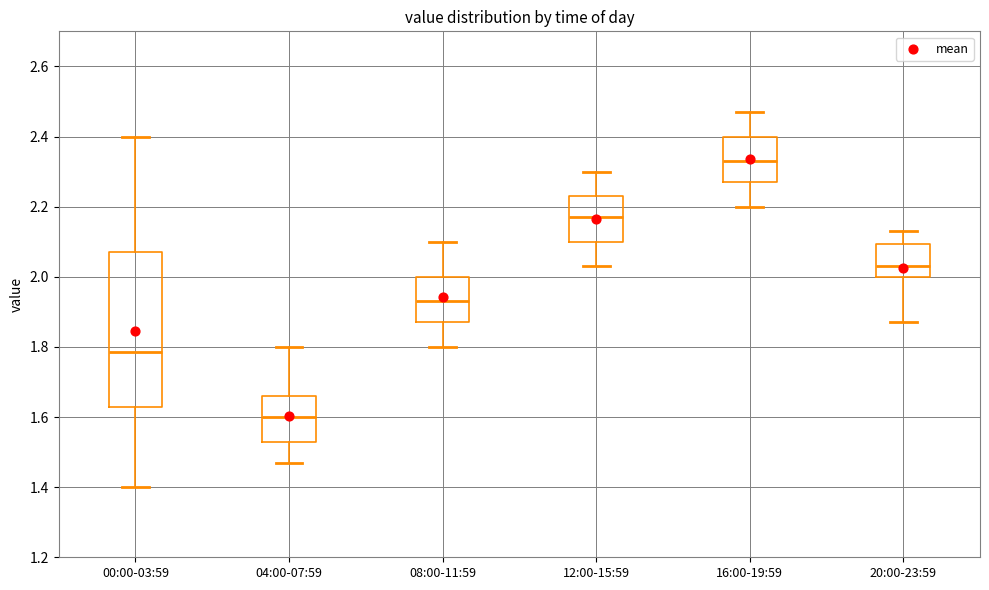

Reading left to right, transcribe this box plot: for each box, give where its median line is, the range the box spans, and where its two whiskers end, as read against the y-axis. The values are not printed on the chart, so give them approximately, as read against the axis.

00:00-03:59: median 1.78, box 1.64 to 2.08, whiskers 1.40 to 2.40
04:00-07:59: median 1.60, box 1.54 to 1.66, whiskers 1.48 to 1.80
08:00-11:59: median 1.94, box 1.88 to 2.00, whiskers 1.80 to 2.10
12:00-15:59: median 2.18, box 2.10 to 2.24, whiskers 2.04 to 2.30
16:00-19:59: median 2.34, box 2.28 to 2.40, whiskers 2.20 to 2.48
20:00-23:59: median 2.04, box 2.00 to 2.10, whiskers 1.88 to 2.14